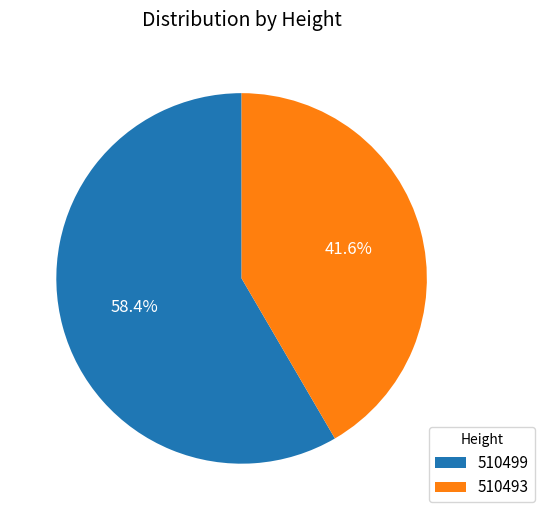

The 510493 slice represents 42% of the pie. True or false?

True